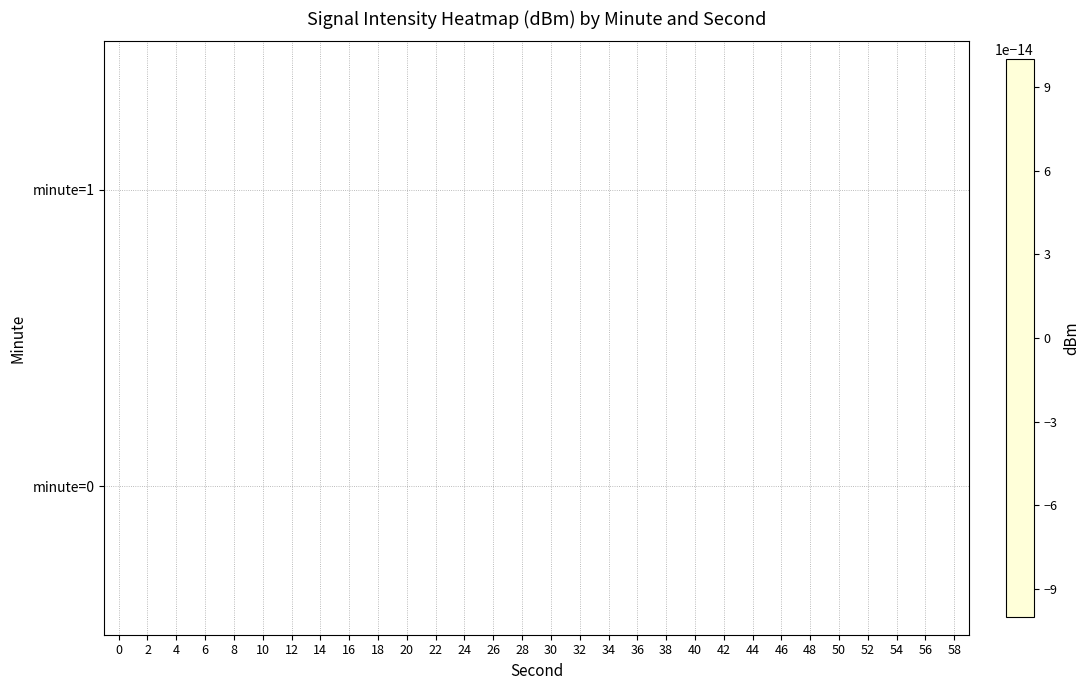

How many categories are shown in the chart?

30